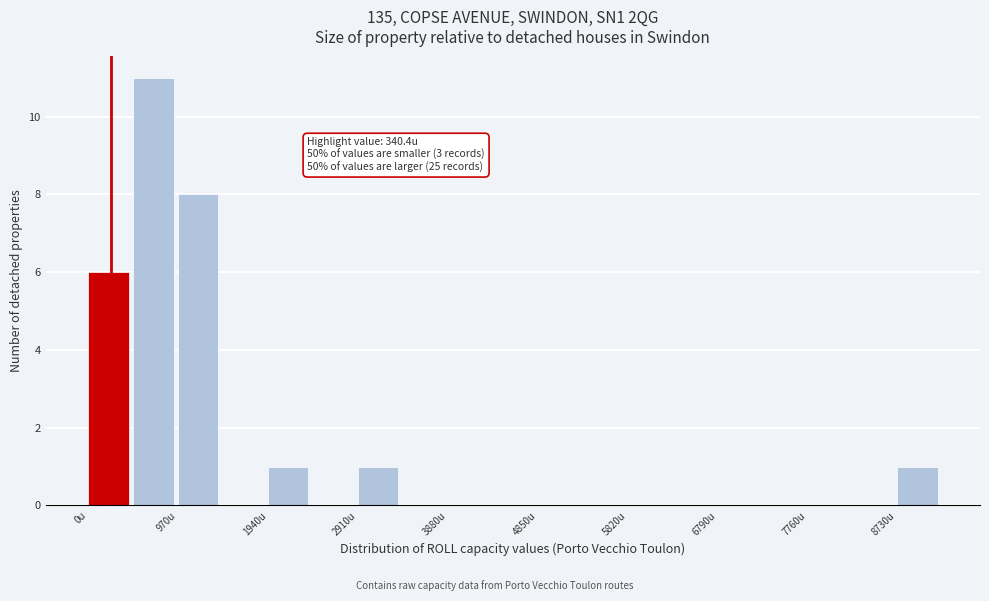

Which range on the x-axis has the tallest bar?

500 to 1000